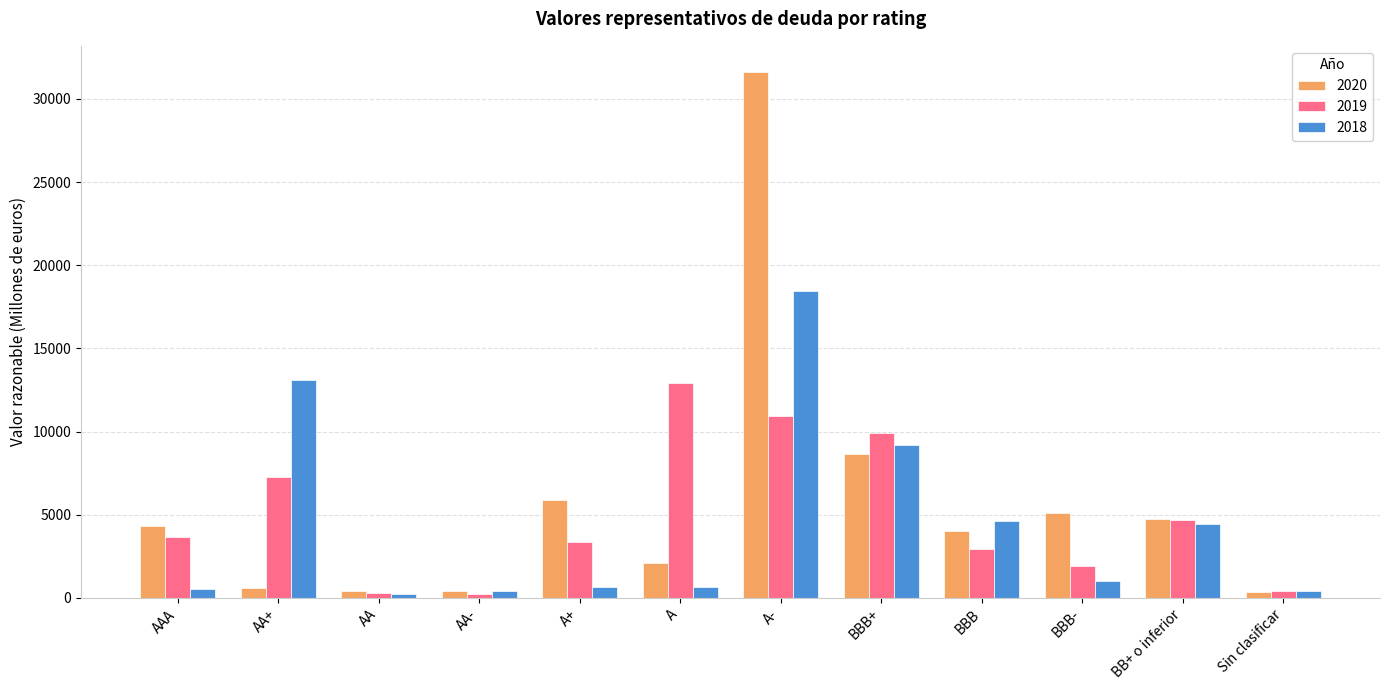

Is it true that 2020 equals 1054 at BB+ o inferior?

False